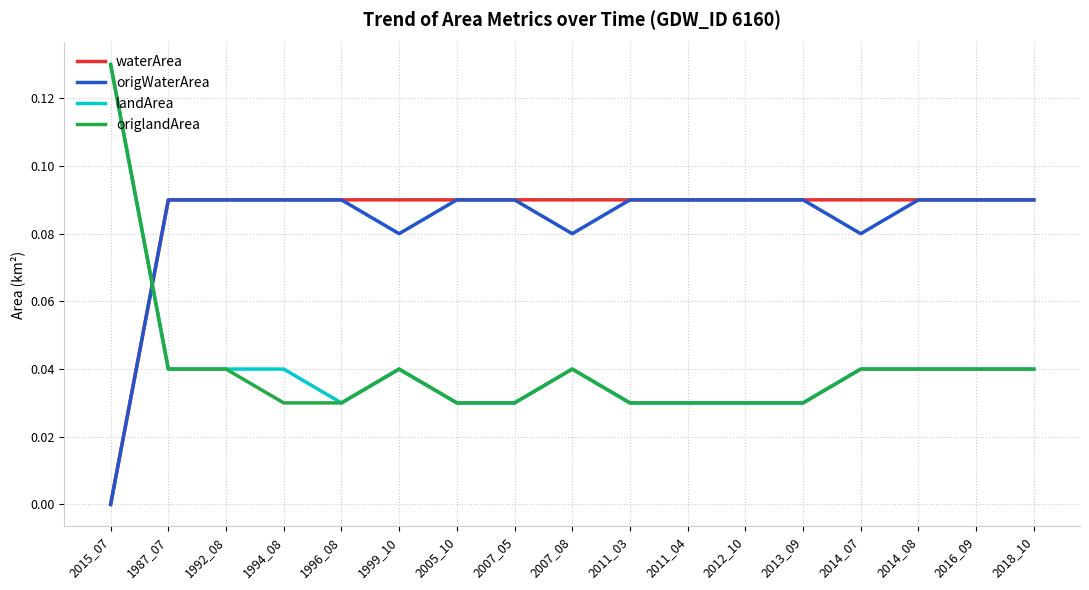

Which category has the lowest value across all series?

2015_07